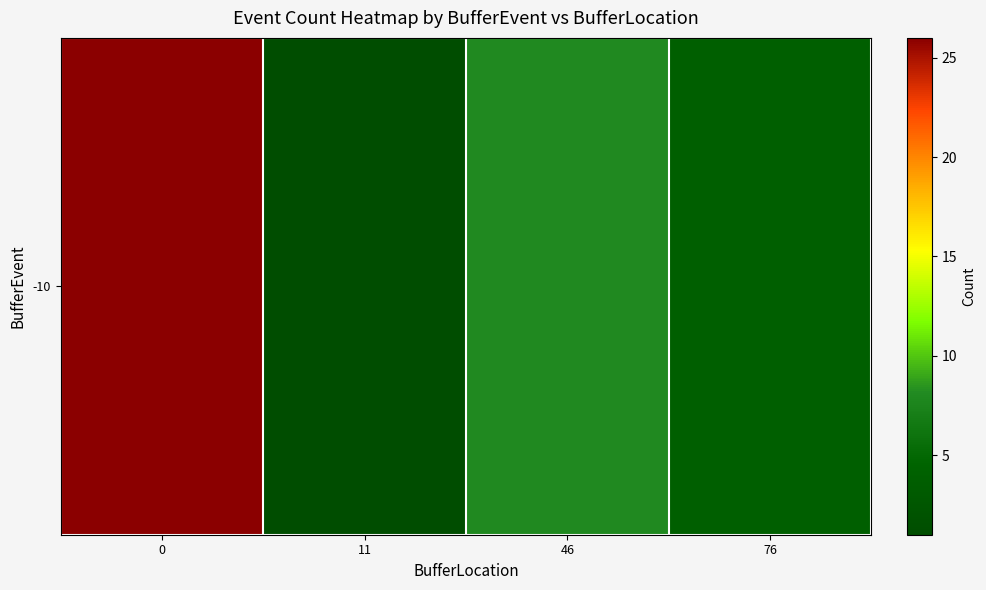

Between 76 and 11, which is larger?

76